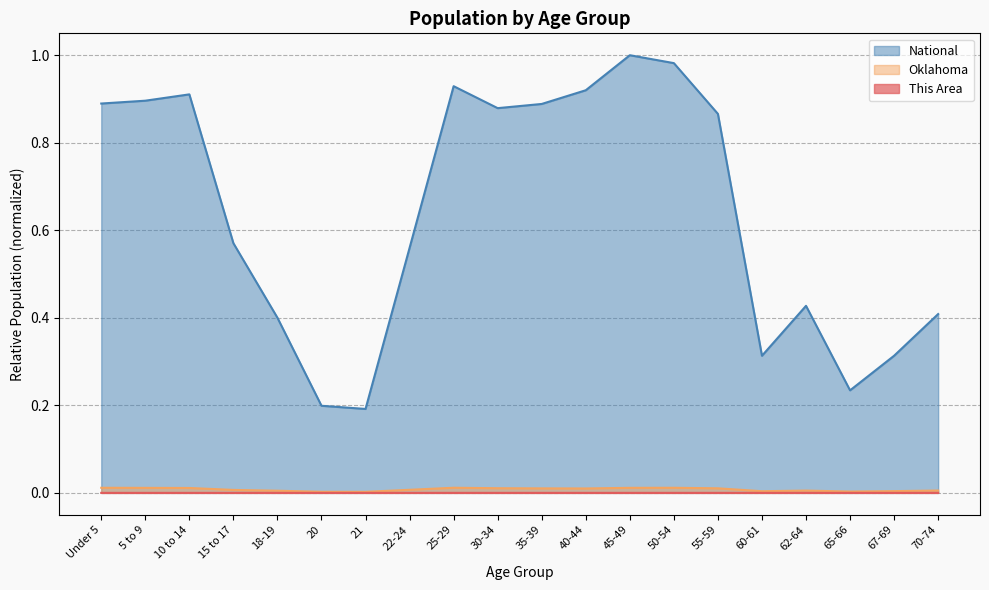

The value of Oklahoma at 50-54 is 0.0. True or false?

False